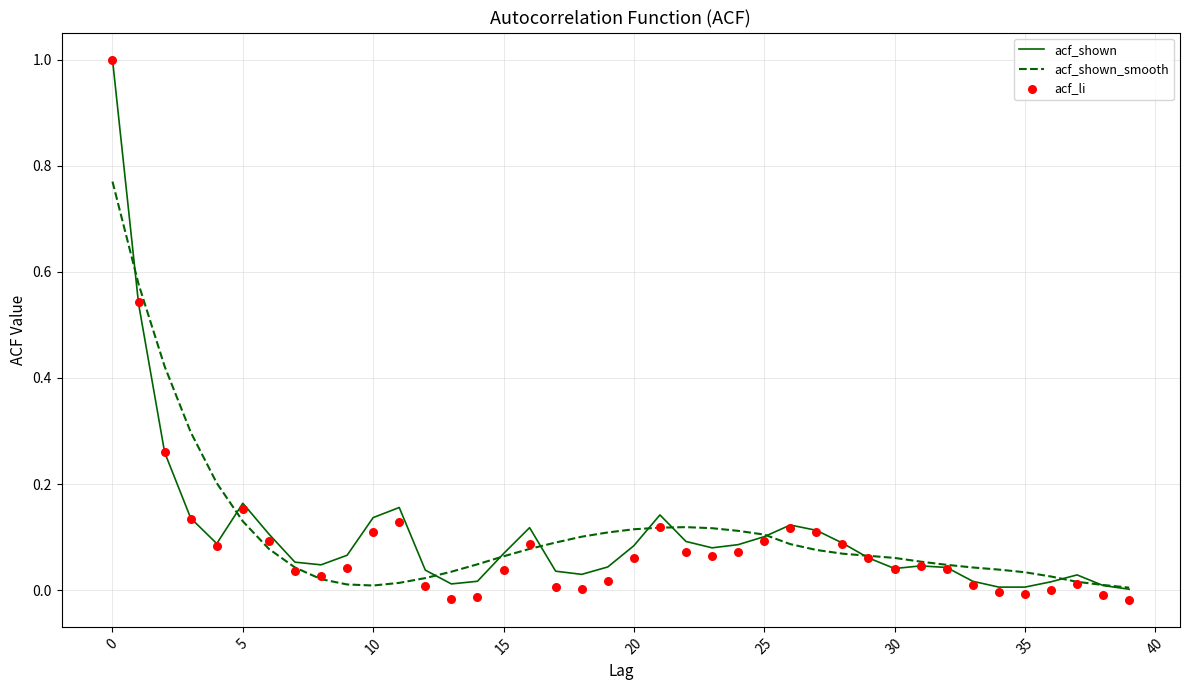

What are all the series names shown in the legend?

acf_shown, acf_shown_smooth, acf_li